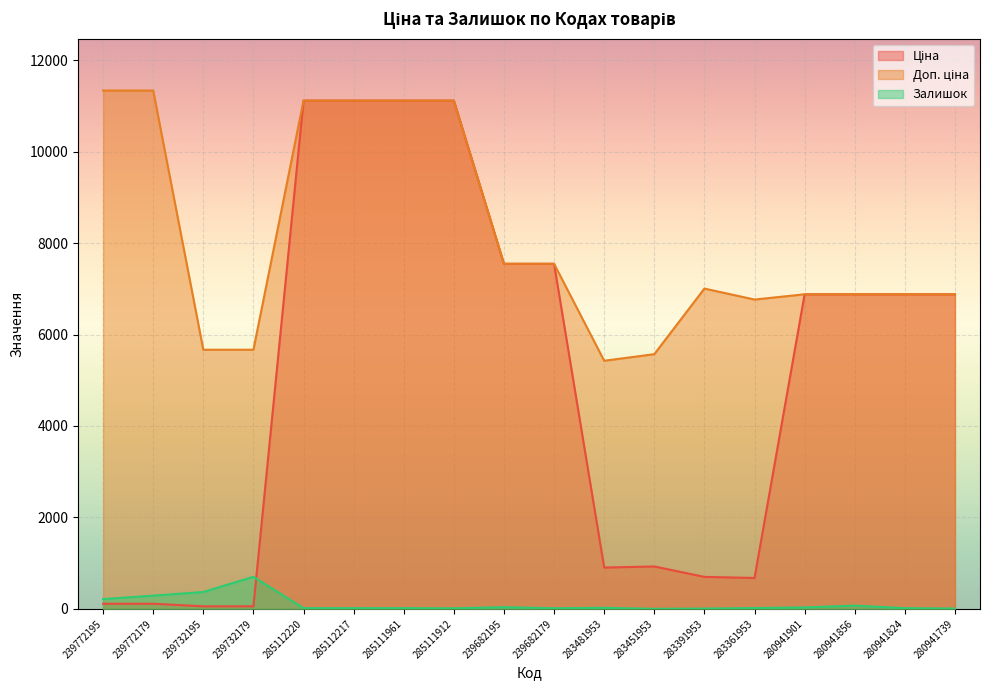

What is the value of the Залишок point at the 11th from the left?

24.0